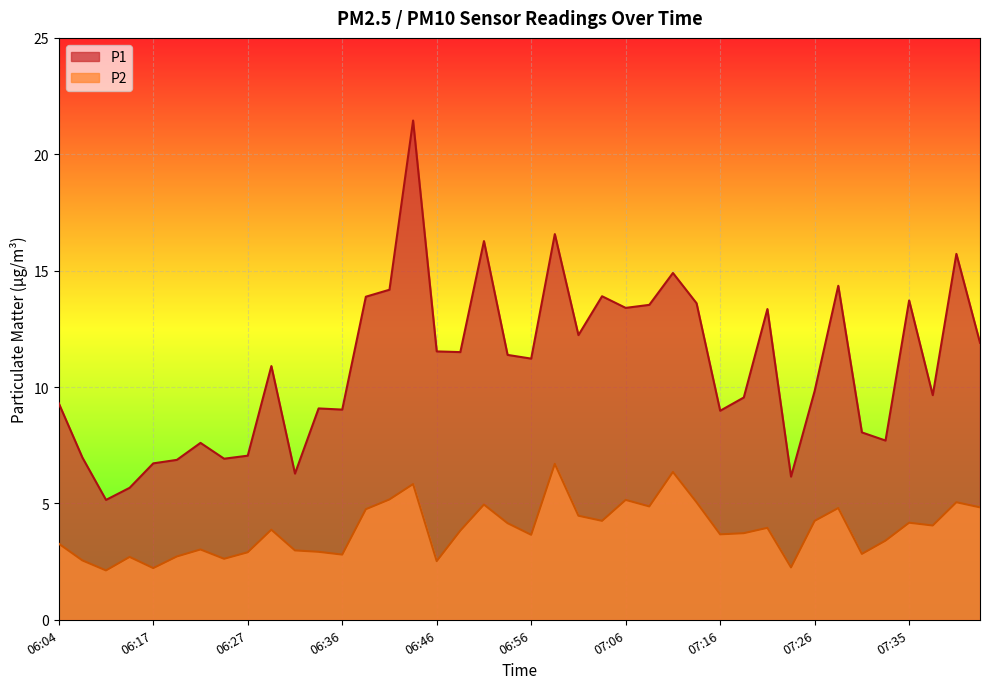

What is the difference between the maximum and minimum values in the P1 series?

16.3